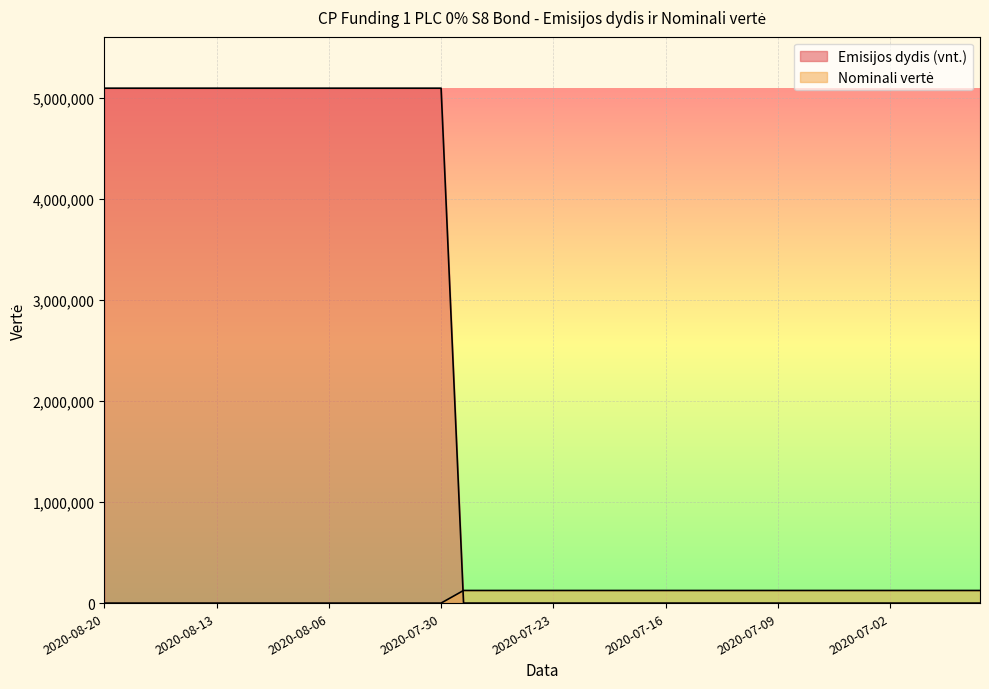

How many values in the Emisijos dydis (vnt.) series exceed 80?

16